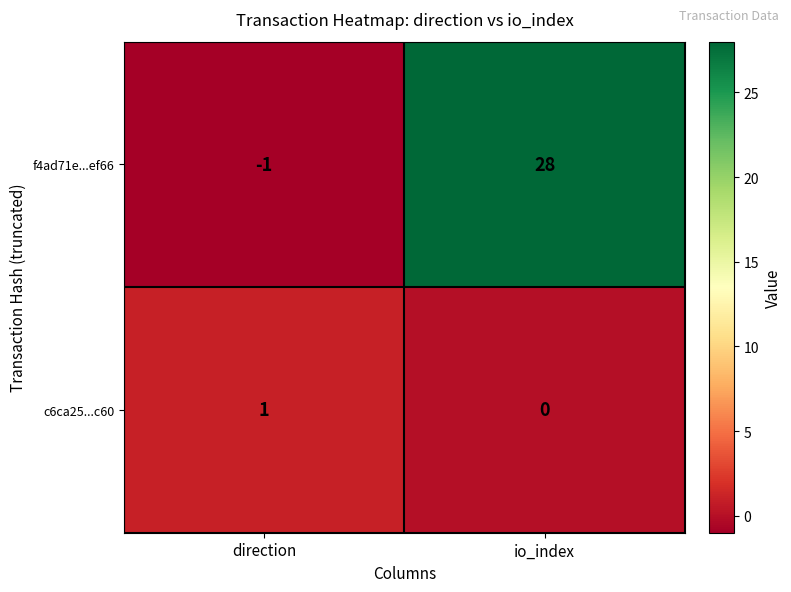

At which category does the chart reach its minimum across all series?

direction